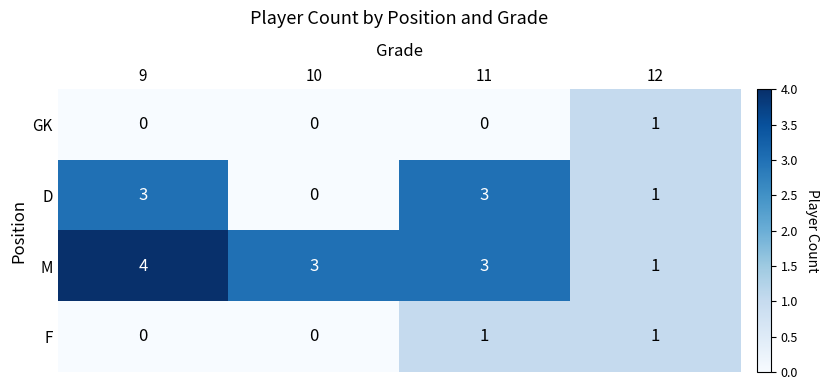

What is the average value of the M series?

3